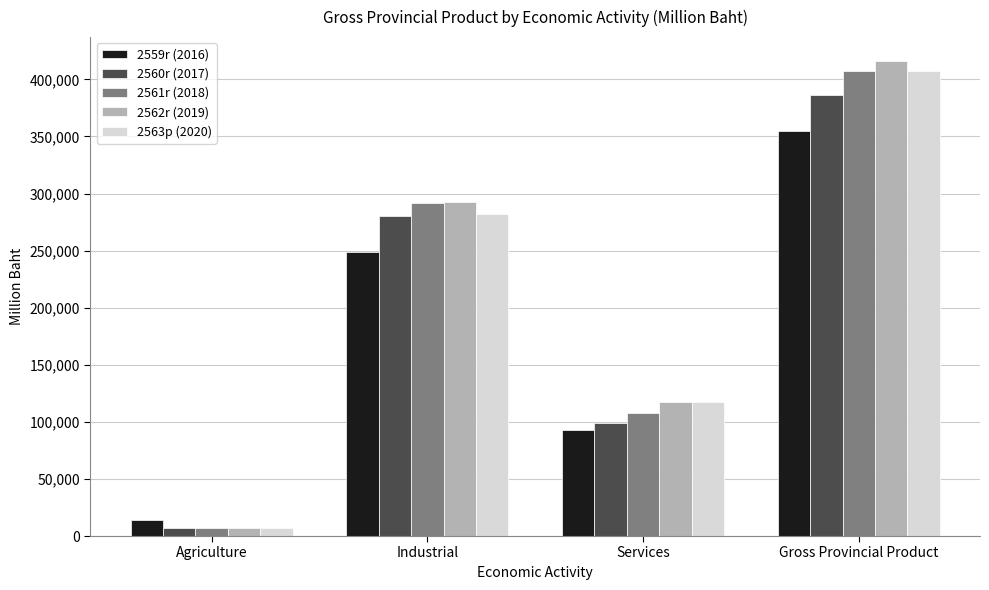

What is the spread (max minus min) of values at Gross Provincial Product?

61003